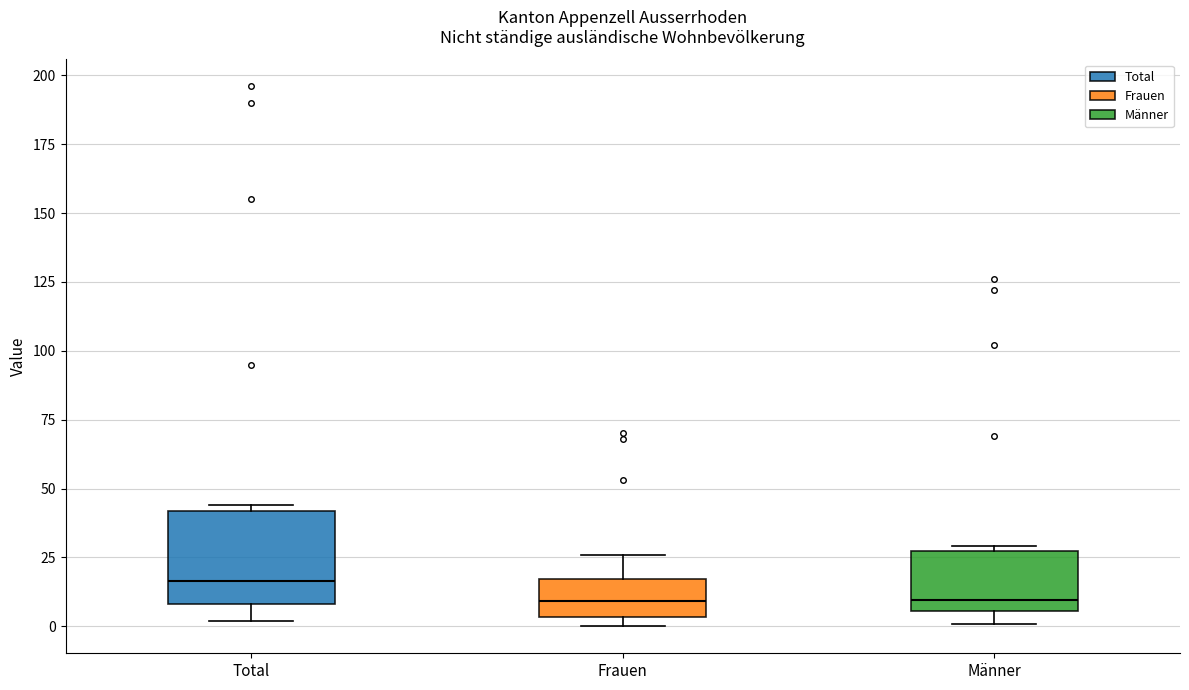

Reading left to right, read every box against the y-axis: the position of its median line, the range the box covers, and the ends of its whiskers. The values are not printed on the chart, so give them approximately, as read against the axis.

Total: median 15, box 10 to 40, whiskers 0 to 45
Frauen: median 10, box 5 to 15, whiskers 0 to 25
Männer: median 10, box 5 to 30, whiskers 0 to 30